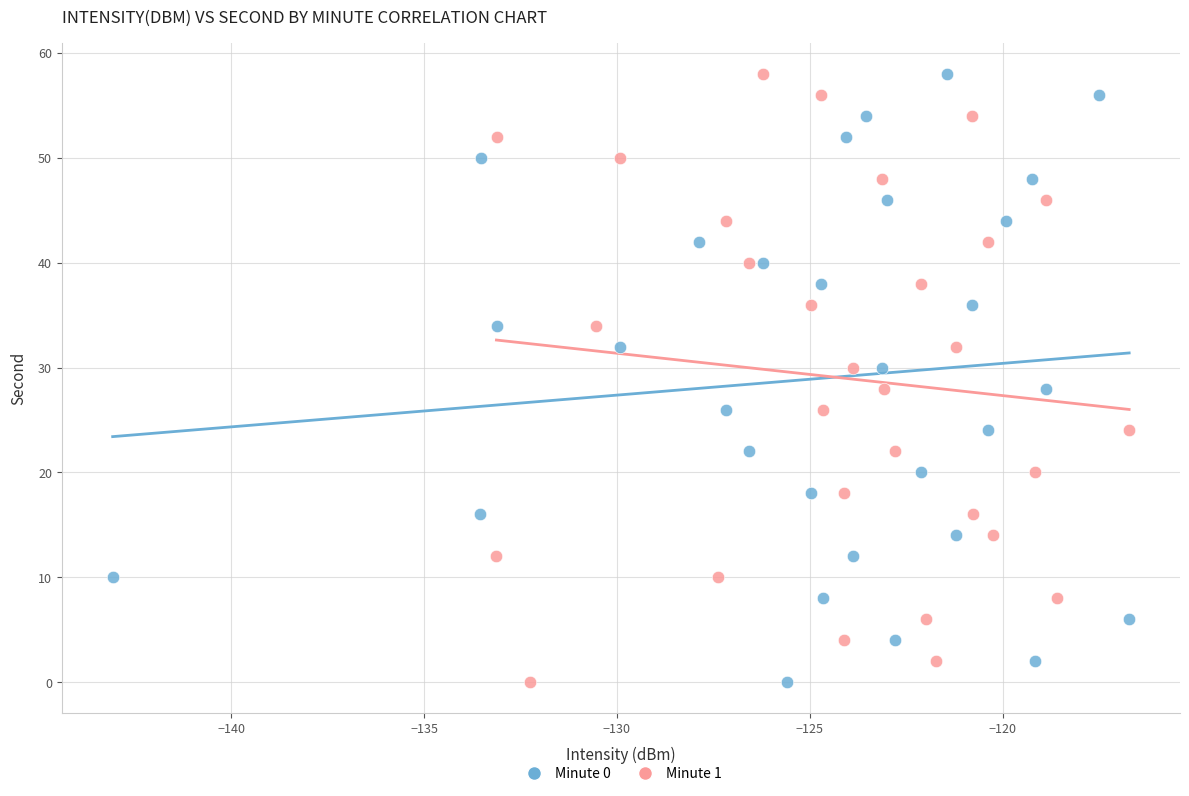

What are all the series names shown in the legend?

Minute 0, Minute 1